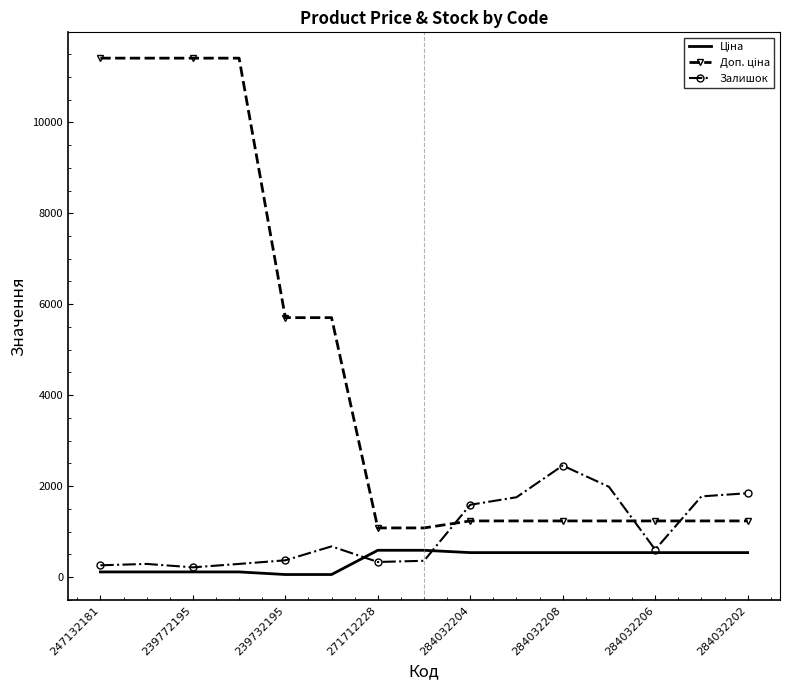

At how many categories does at least one series exceed 2060?

7